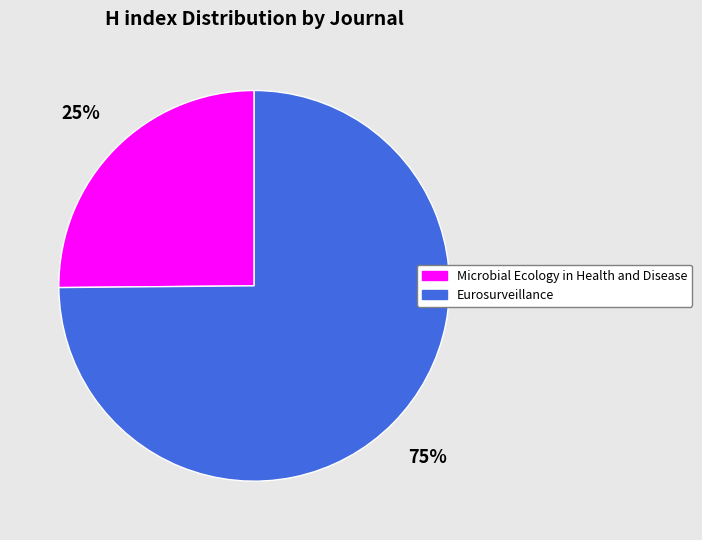

Is it true that Eurosurveillance is 75% of the pie?

True